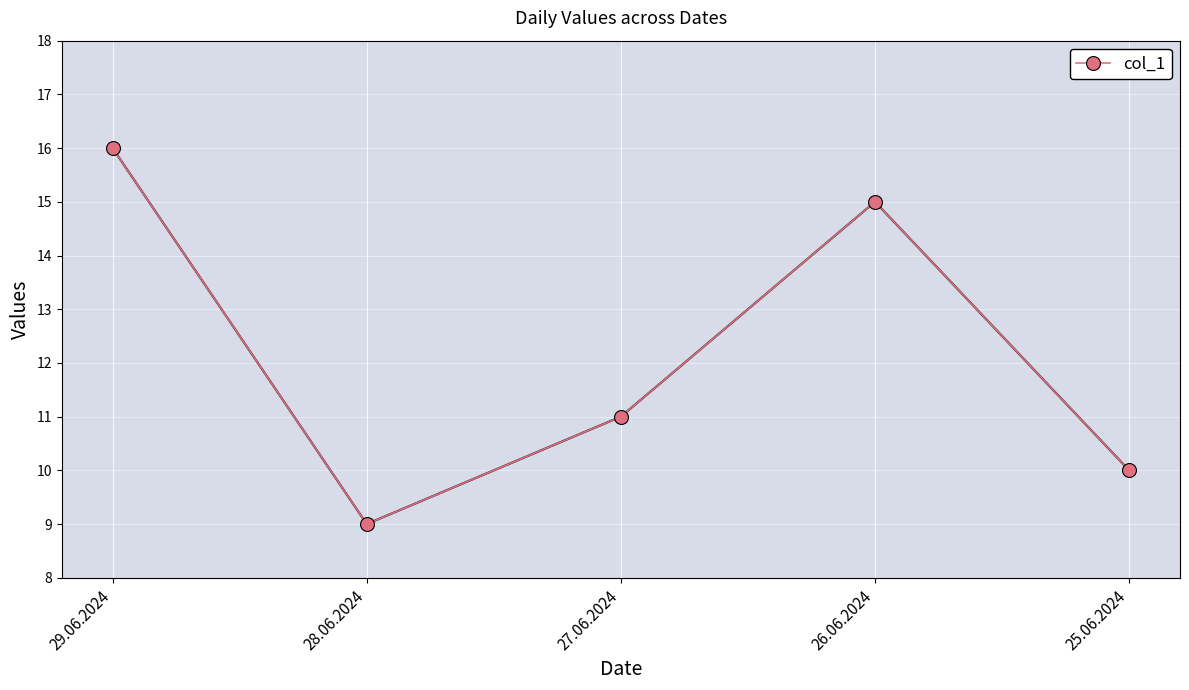

Which category has the lowest value across all series?

28.06.2024